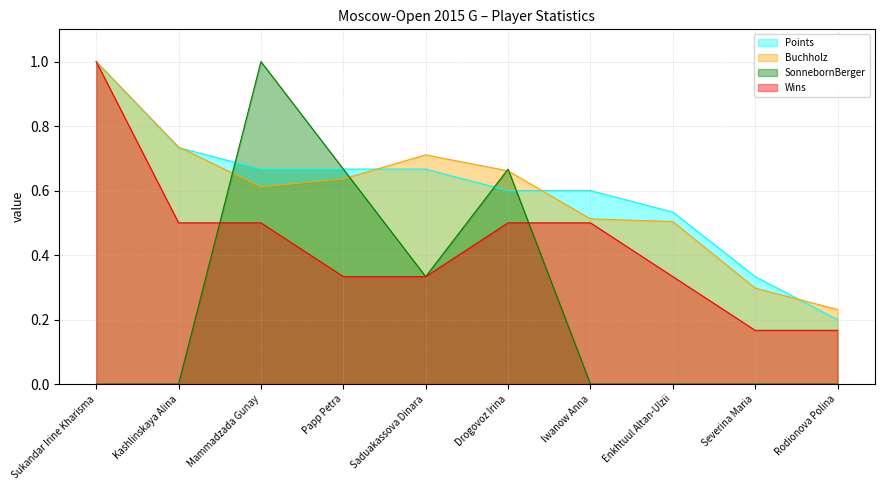

What are all the series names shown in the legend?

Points, Buchholz, SonnebornBerger, Wins